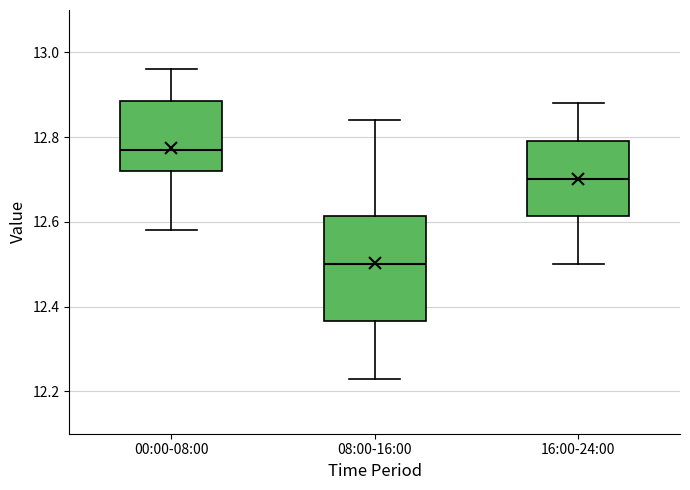

Reading left to right, transcribe this box plot: for each box, give where its median line is, the range the box spans, and where its two whiskers end, as read against the y-axis. The values are not printed on the chart, so give them approximately, as read against the axis.

00:00-08:00: median 12.78, box 12.72 to 12.88, whiskers 12.58 to 12.96
08:00-16:00: median 12.50, box 12.36 to 12.62, whiskers 12.24 to 12.84
16:00-24:00: median 12.70, box 12.62 to 12.80, whiskers 12.50 to 12.88